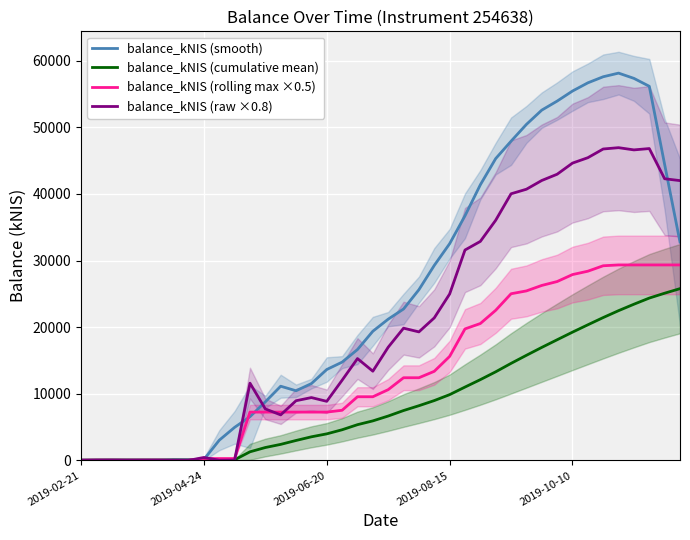

What is the total value across all series at 9?

3411.3